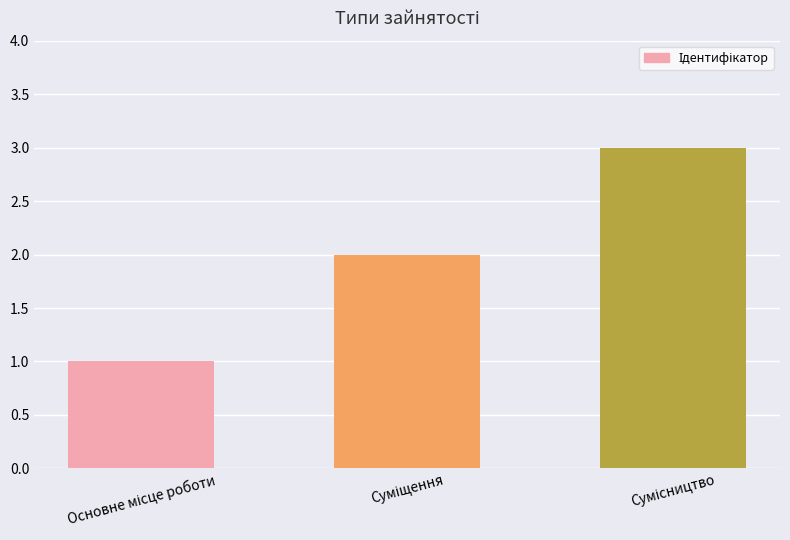

What is the maximum value shown in the chart?

3